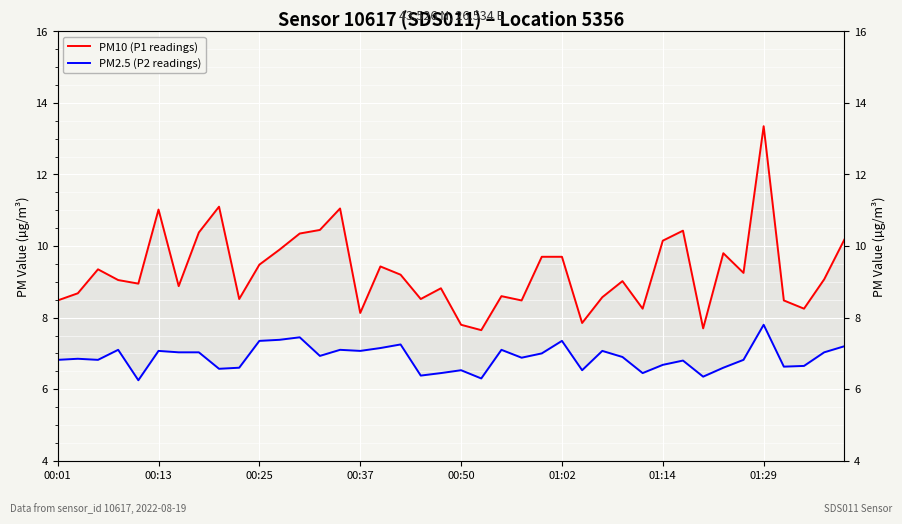

Is it true that PM2.5 (P2 readings) equals 6.8 at 34?

True